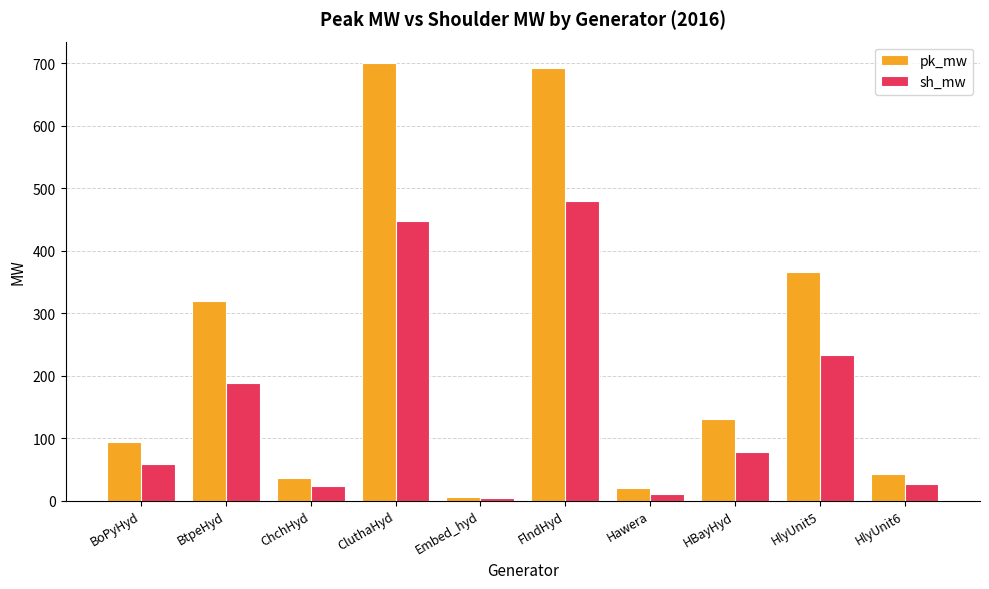

At which label does pk_mw reach its minimum?

Embed_hyd